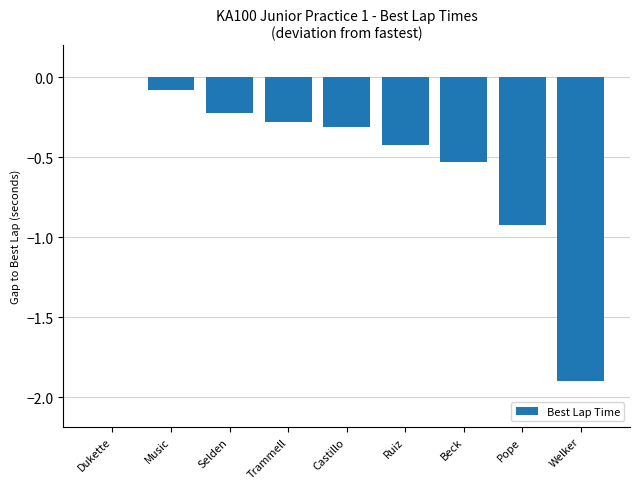

What is the sum of all values?

-4.7